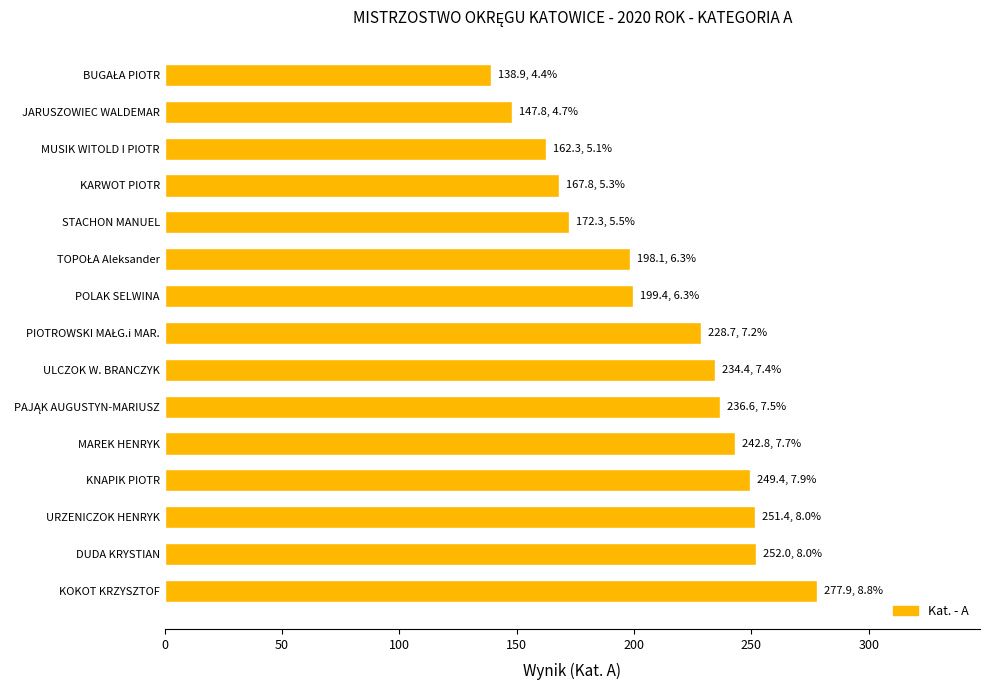

The value at DUDA KRYSTIAN is 252.0. True or false?

True